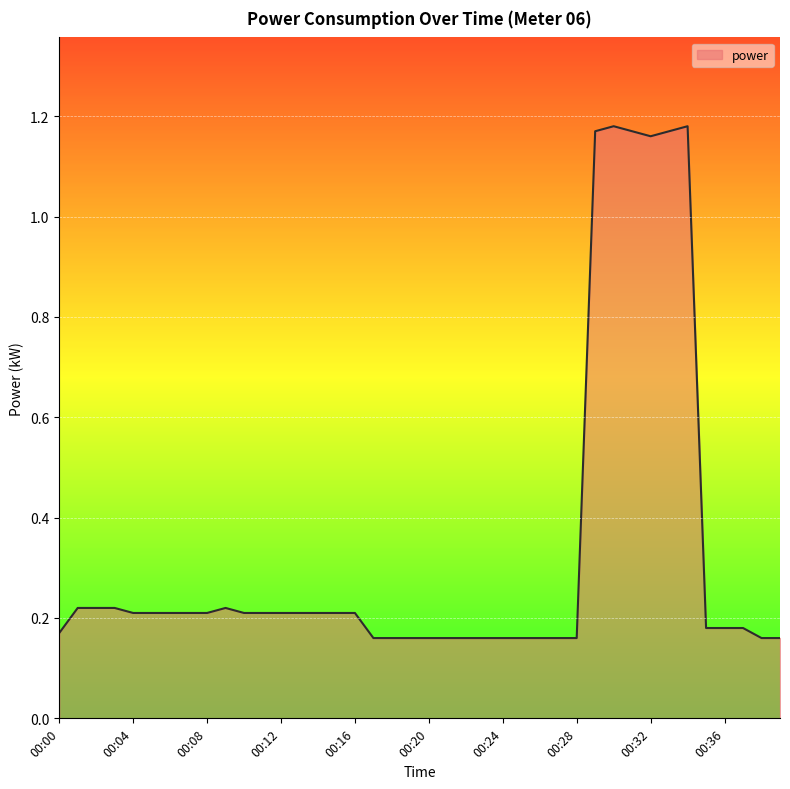

What is the difference between the maximum and minimum values?

1.0